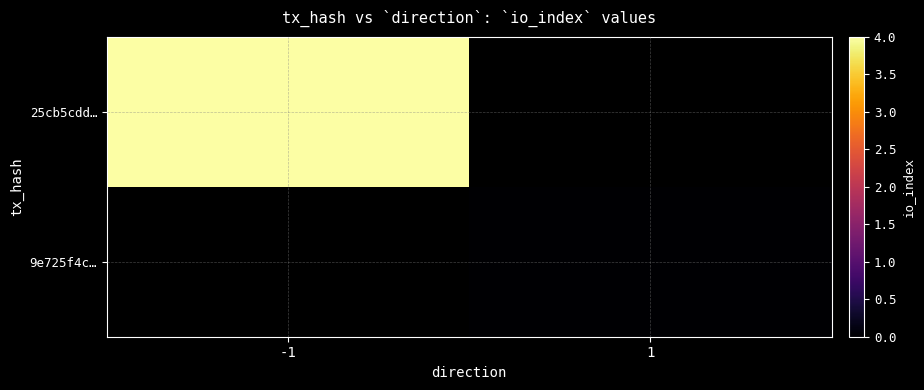

Which series has the largest total across all categories?

25cb5cdd…